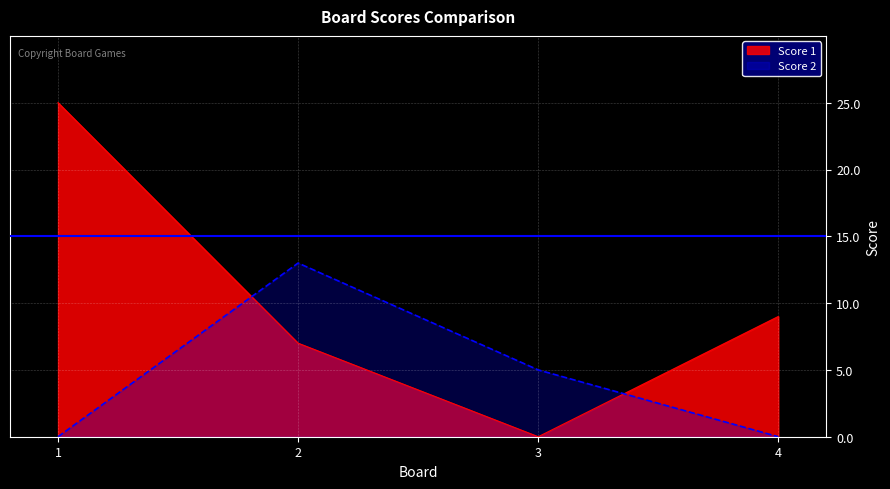

What is the average value of the Score 2 series?

4